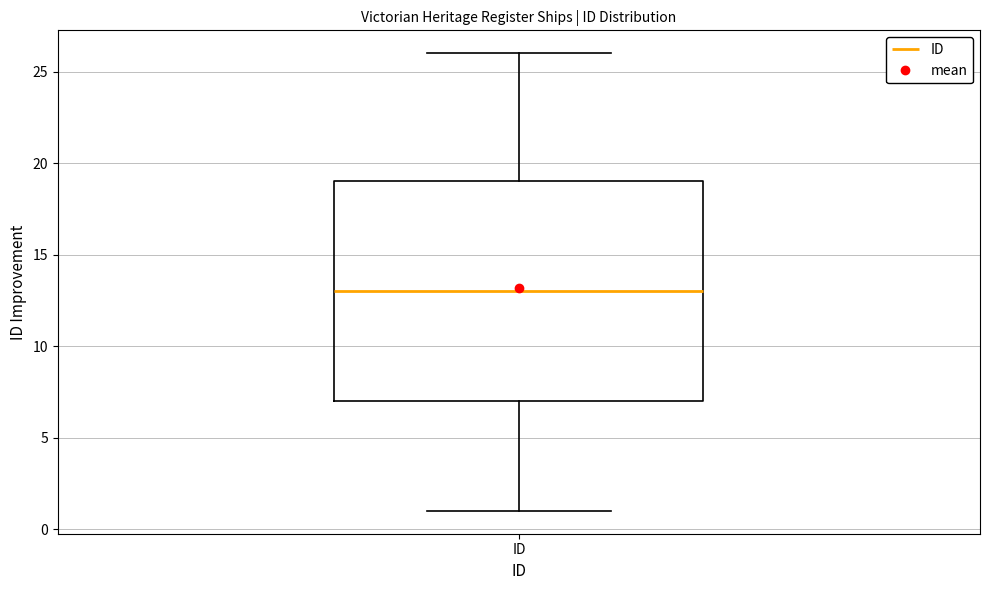

Transcribe this box plot: give where the median line is, the range the box spans, and where the two whiskers end, as read against the y-axis. The values are not printed on the chart, so give them approximately, as read against the axis.

median 13, box 7 to 19, whiskers 1 to 26